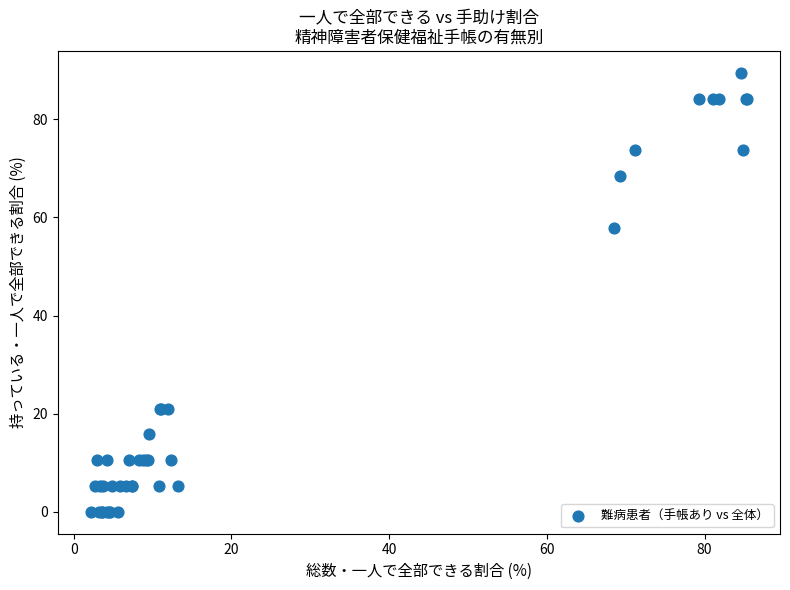

What Y value in the scatter plot is closest to 44?

57.9